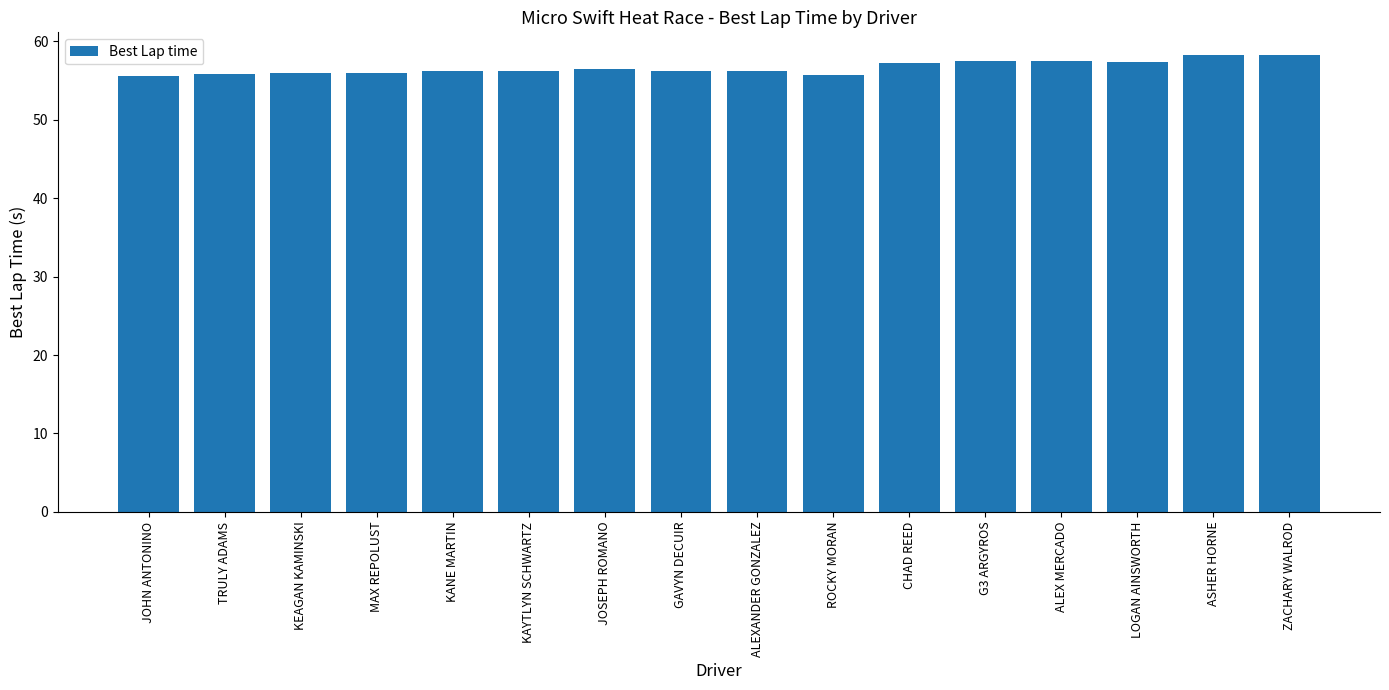

True or false: the data shows 57.2 at CHAD REED.

True